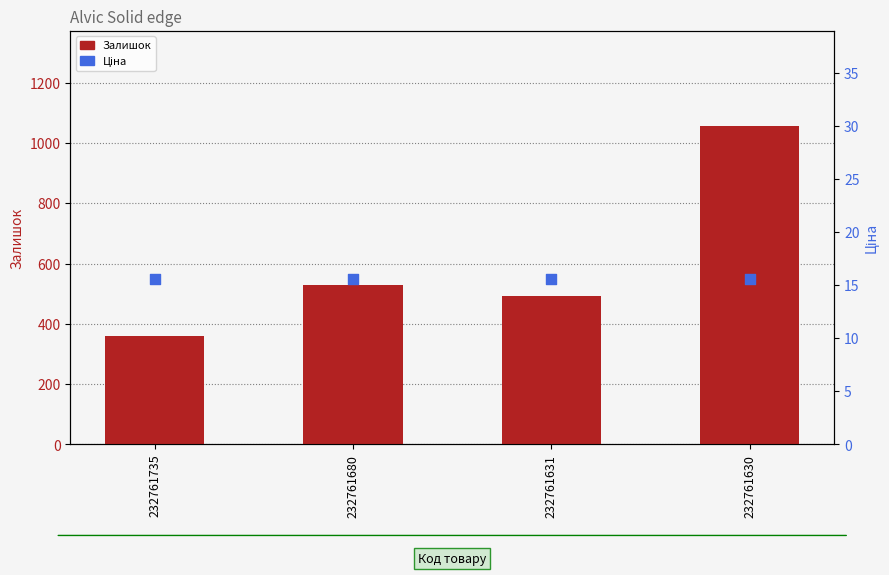

Which series contains the highest Y value?

Залишок